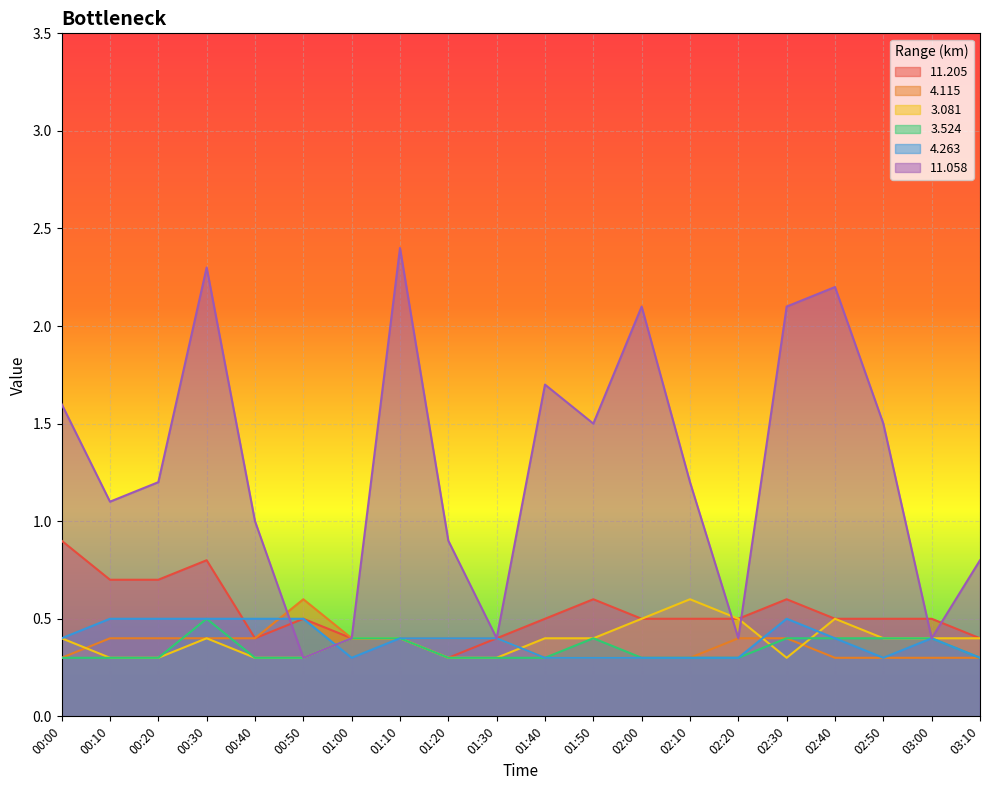

What is the minimum value for 3.524?

0.3